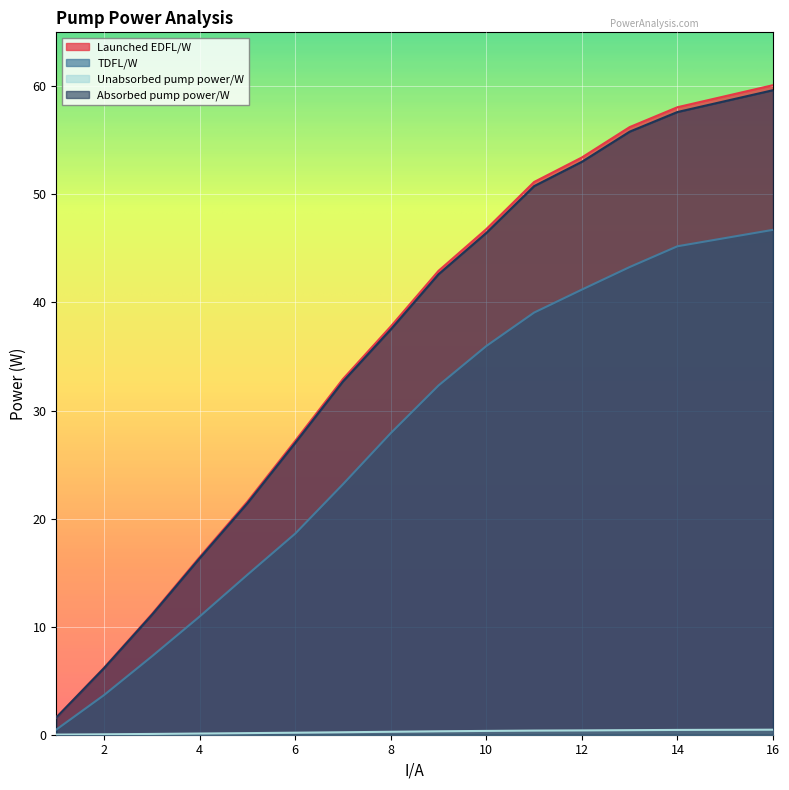

What is the total value across all series at 10?

129.6